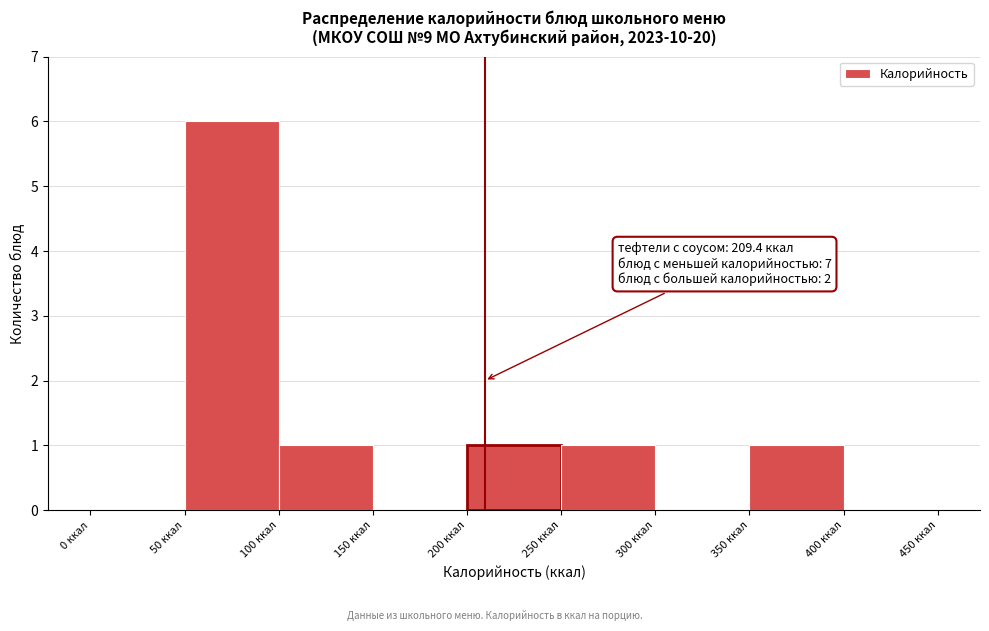

Which range on the x-axis has the tallest bar?

50 to 100